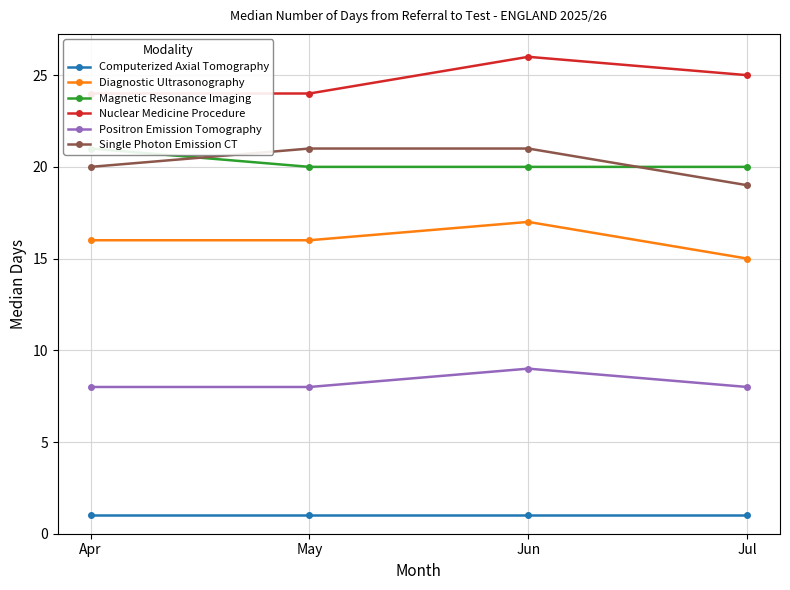

How many data points does each series have?

4